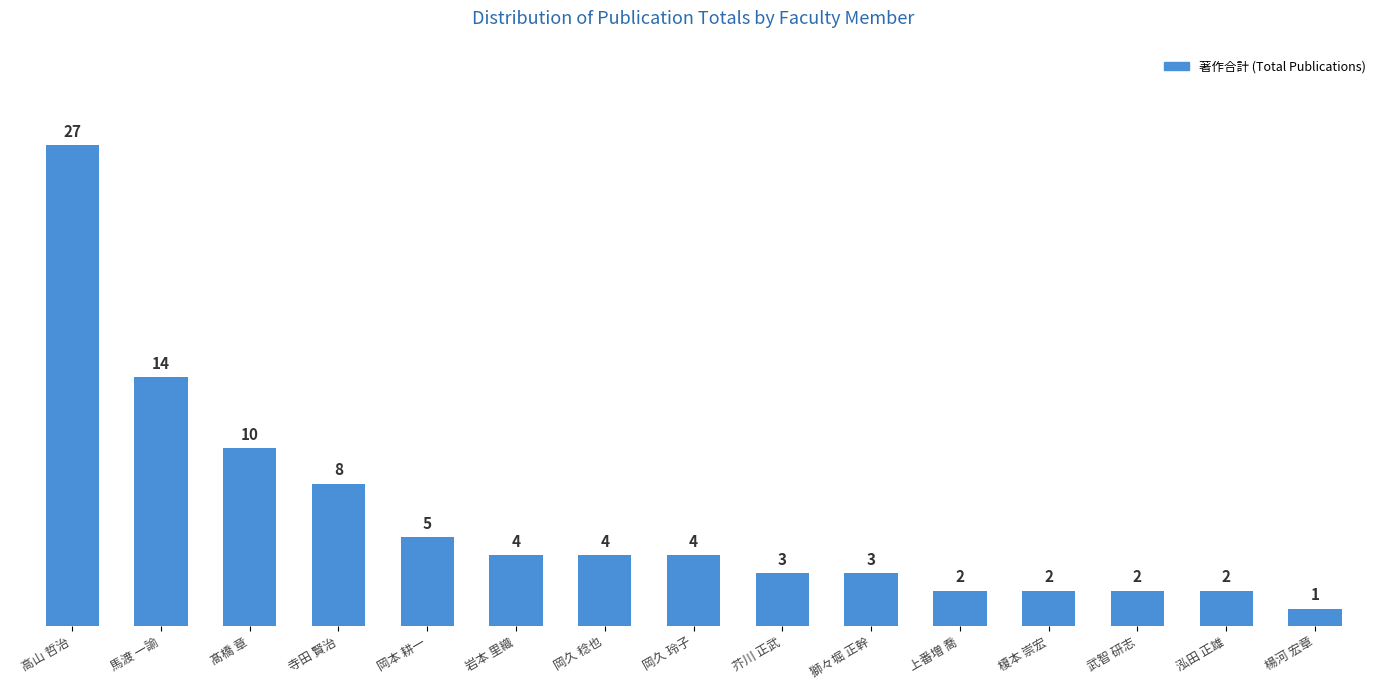

The value at 岩本 里織 is 2. True or false?

False